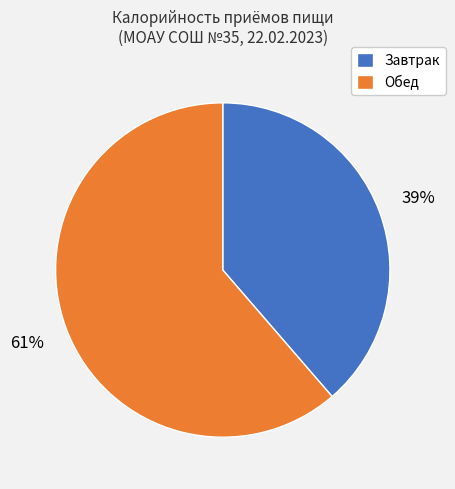

To the nearest percent, what is the average slice percentage?

50%